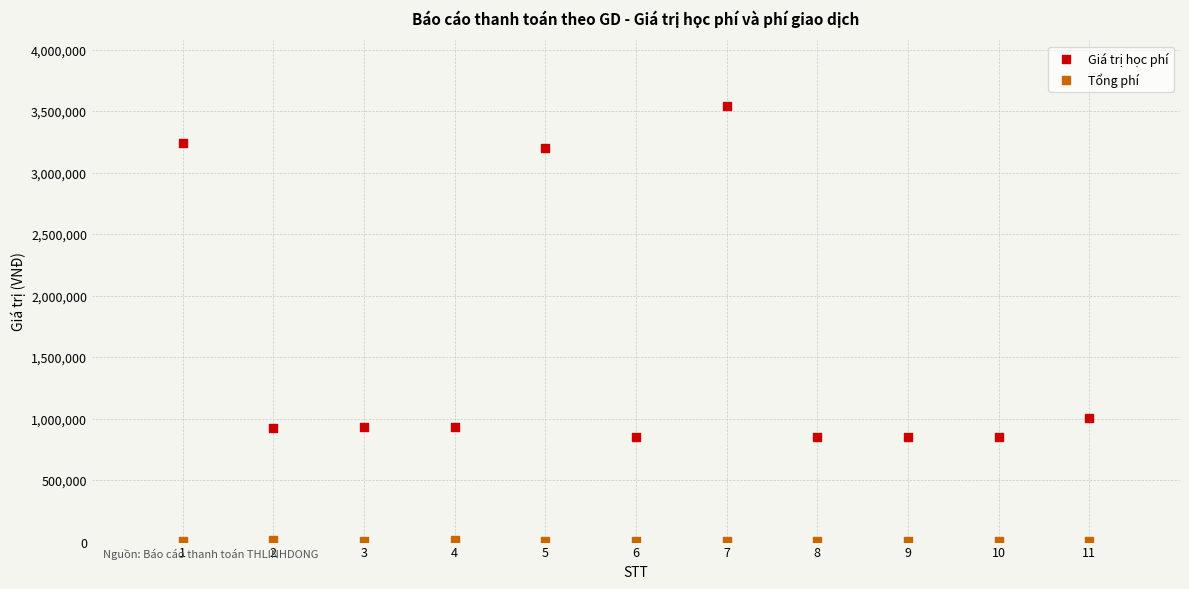

Across all data points, what is the range of X values (max minus min)?

10